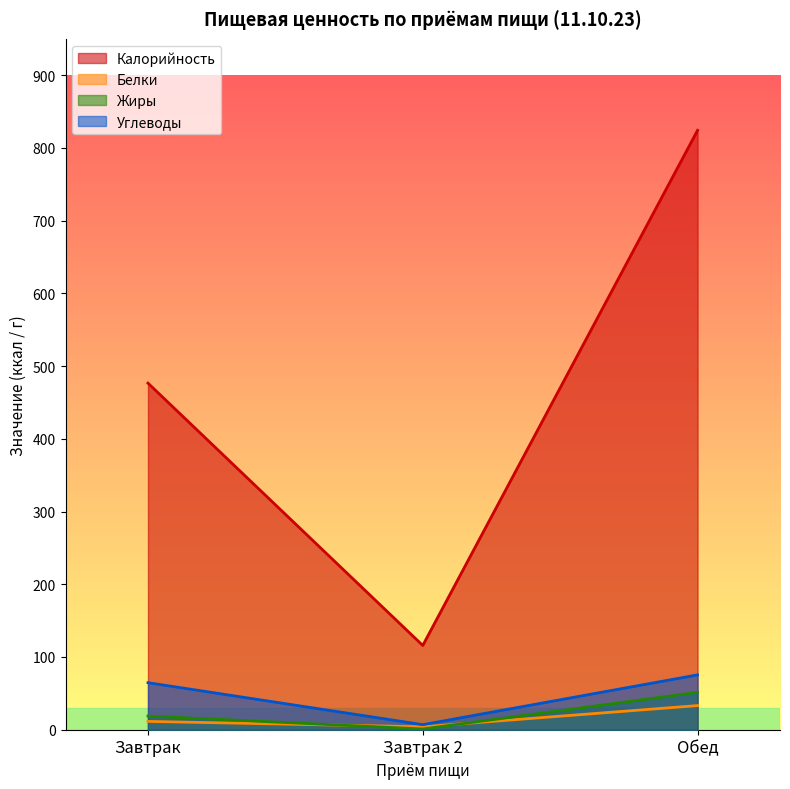

What position from the left is Завтрак 2?

2